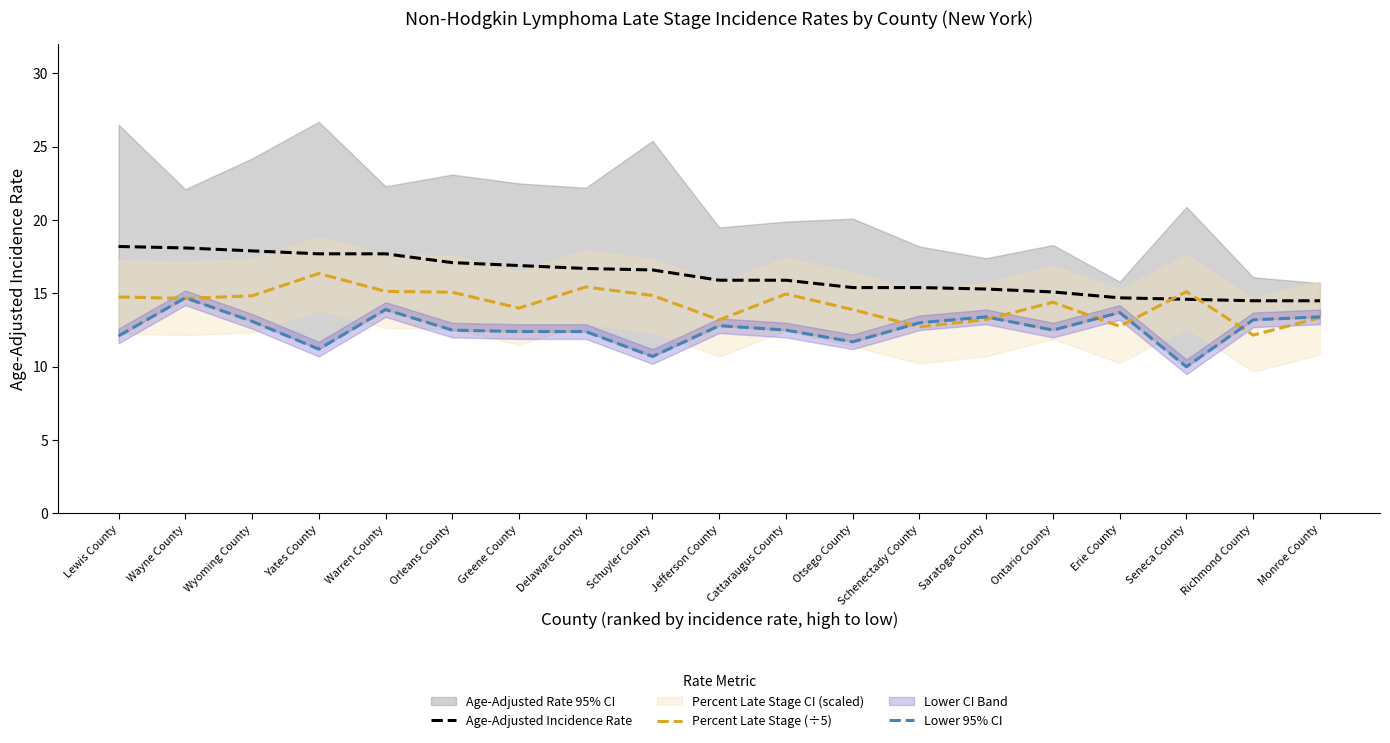

What is the minimum value for Age-Adjusted Incidence Rate?

14.5